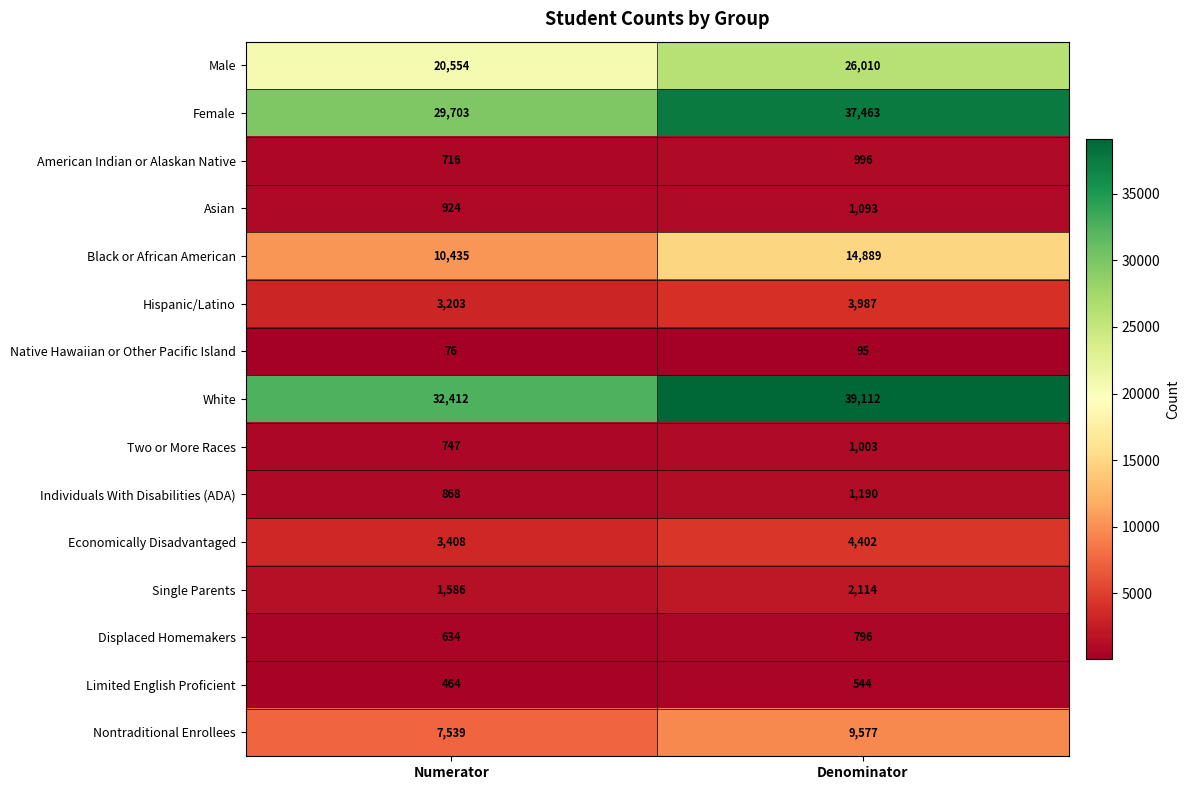

What is the total value across all series at Denominator?

143271